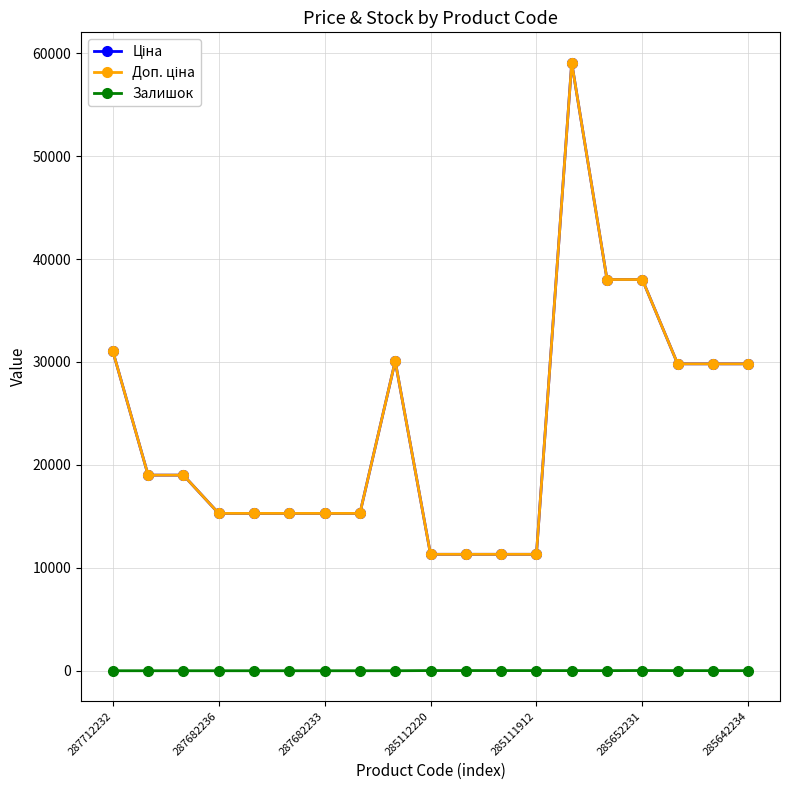

Rank the series by their maximum value, from lowest to highest.

Залишок, Ціна, Доп. ціна